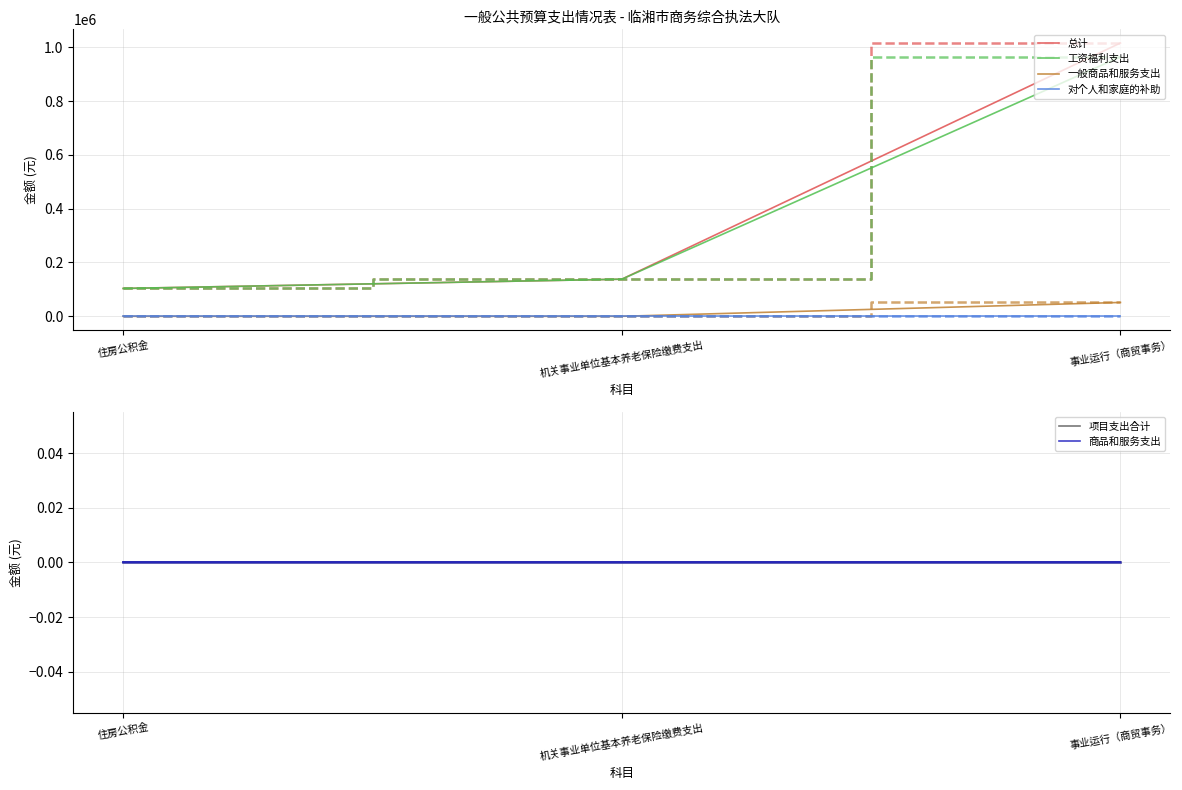

At which label does 总计 first exceed 137975?

机关事业单位基本养老保险缴费支出